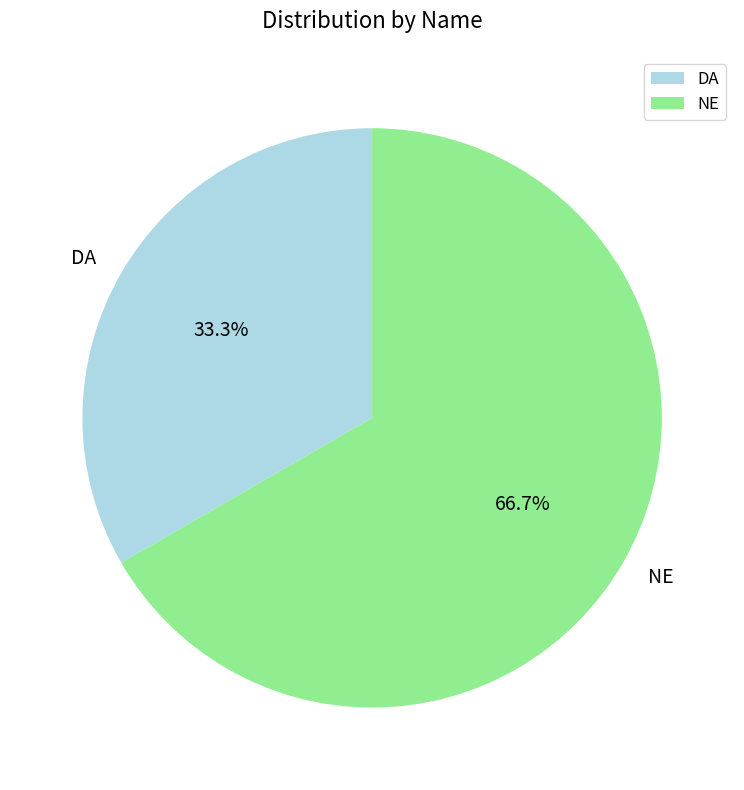

Which has a higher value, NE or DA?

NE